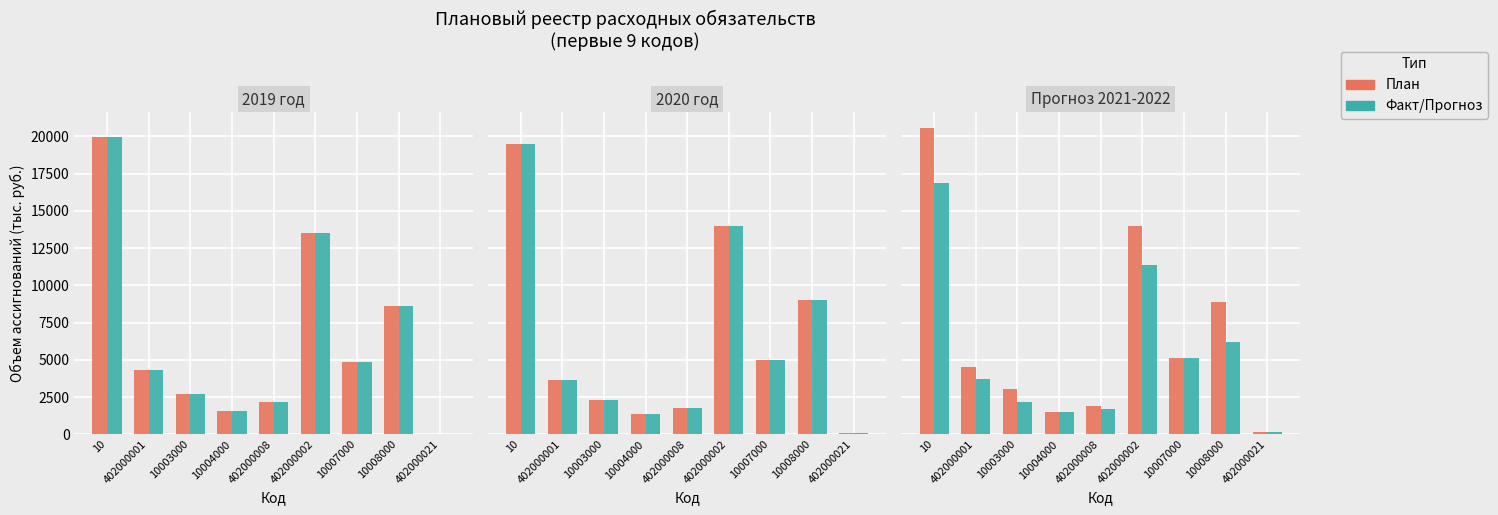

What is the difference between the maximum and second lowest values in the Fact_2019 series?

18419.8